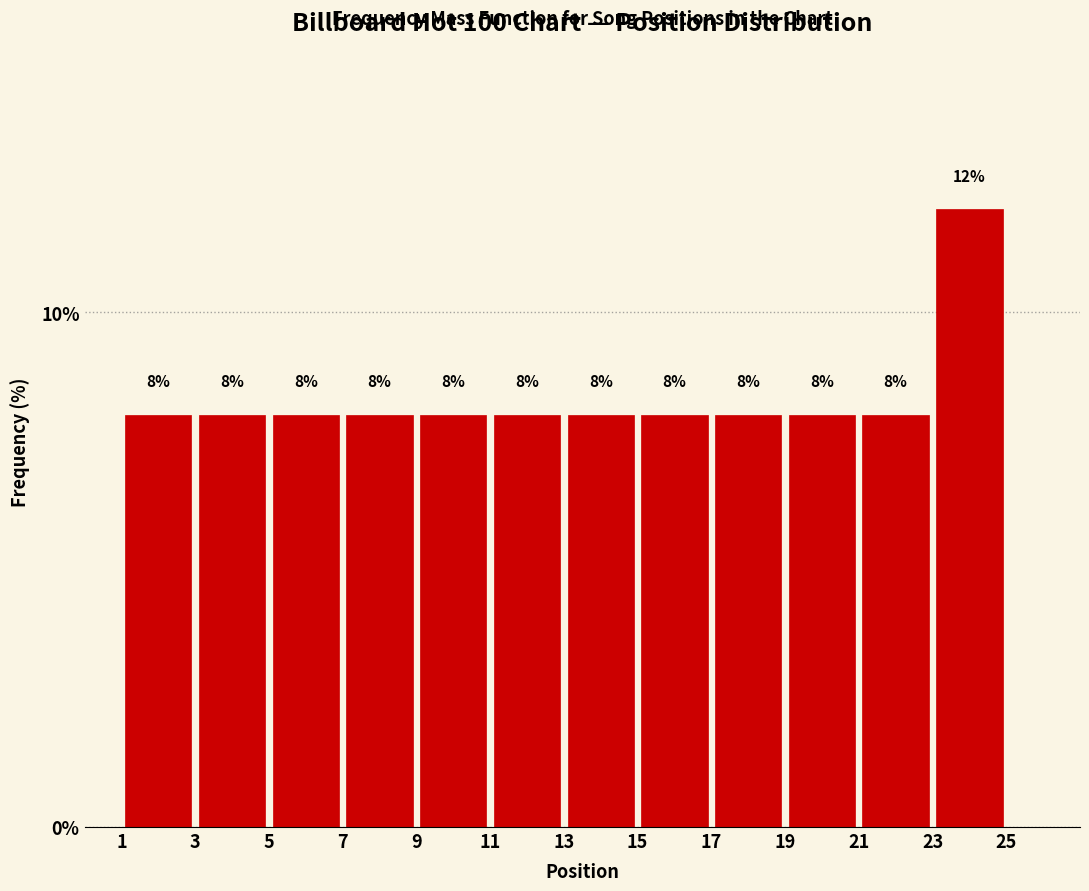

Which range on the x-axis has the tallest bar?

23 to 25